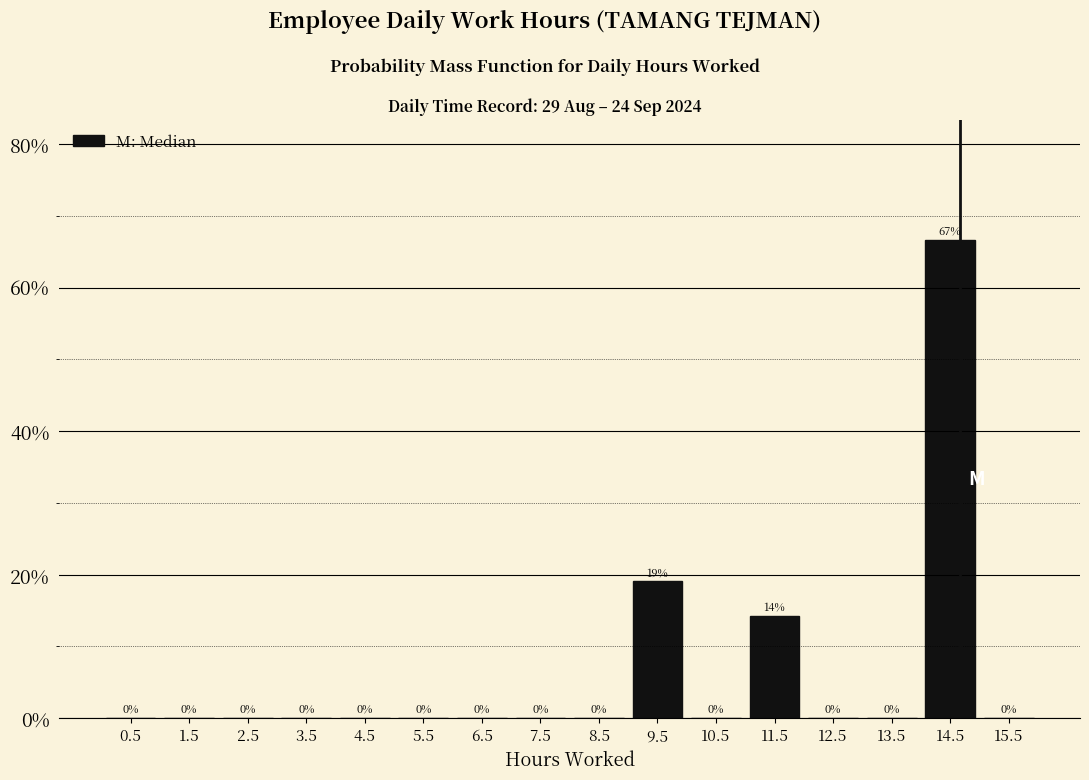

Which range on the x-axis has the tallest bar?

14 to 15